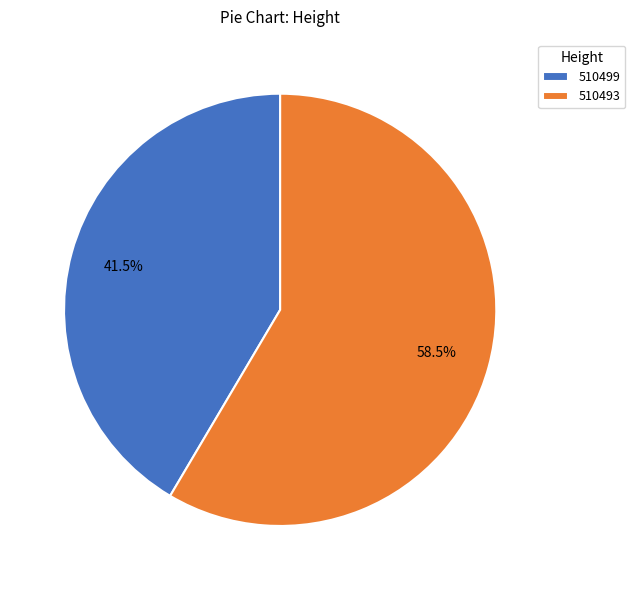

Which category accounts for the majority?

510493